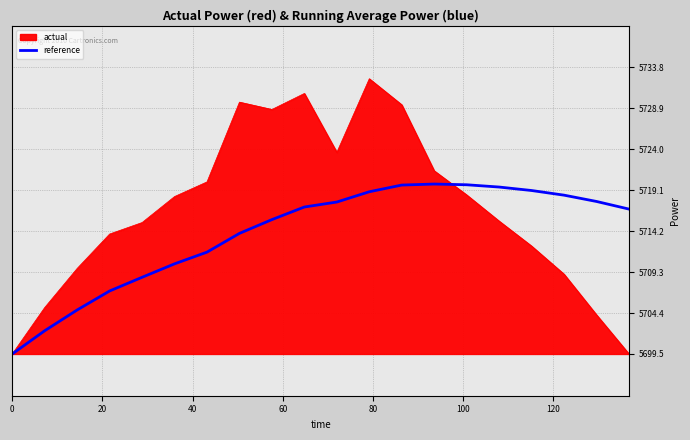

Which series has the widest spread of values?

actual